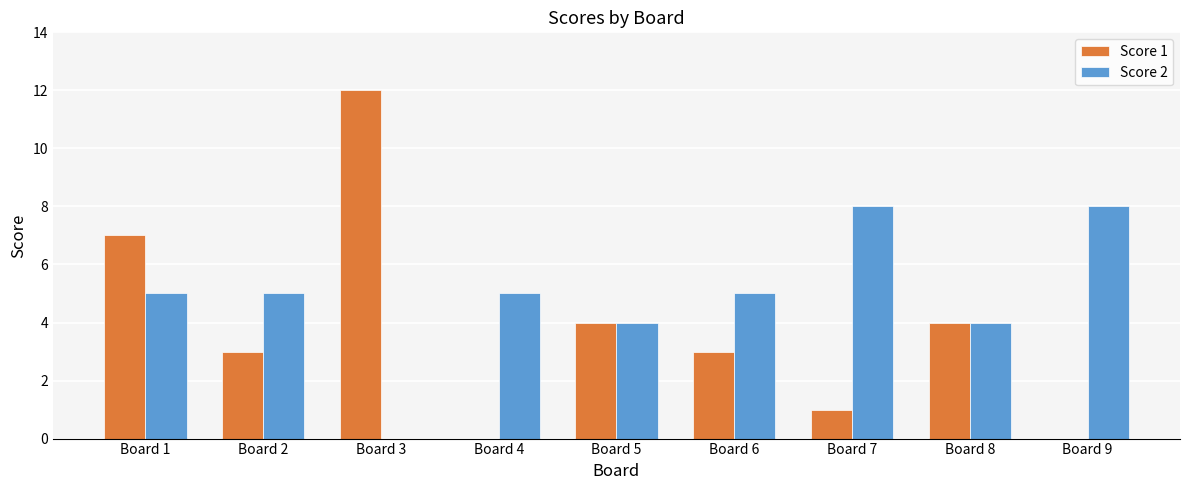

Which series changed the most between Board 4 and Board 7?

Score 2